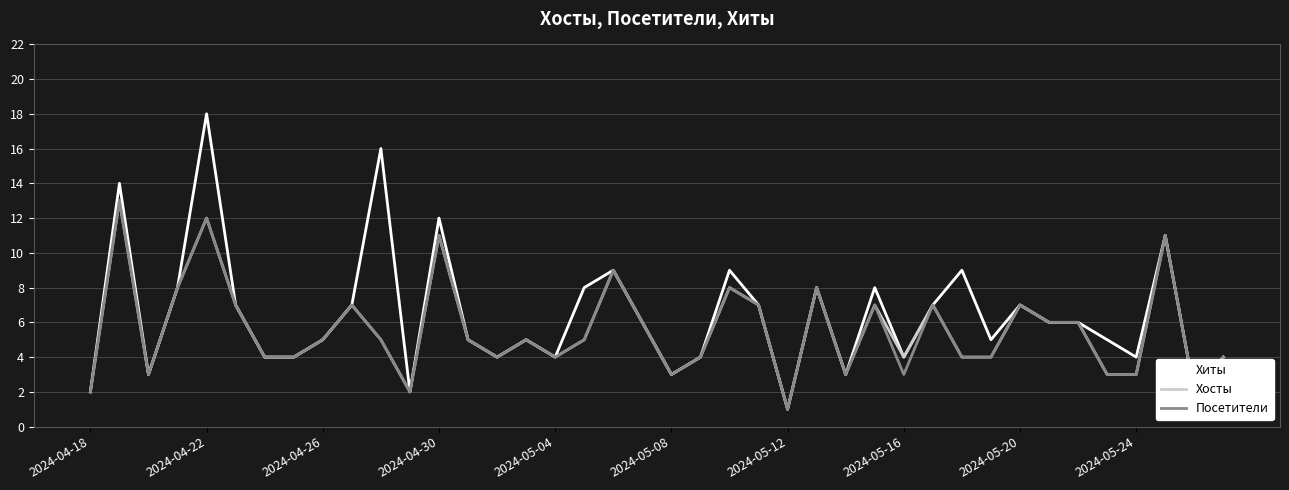

Which series has the largest range (max minus min)?

Хиты